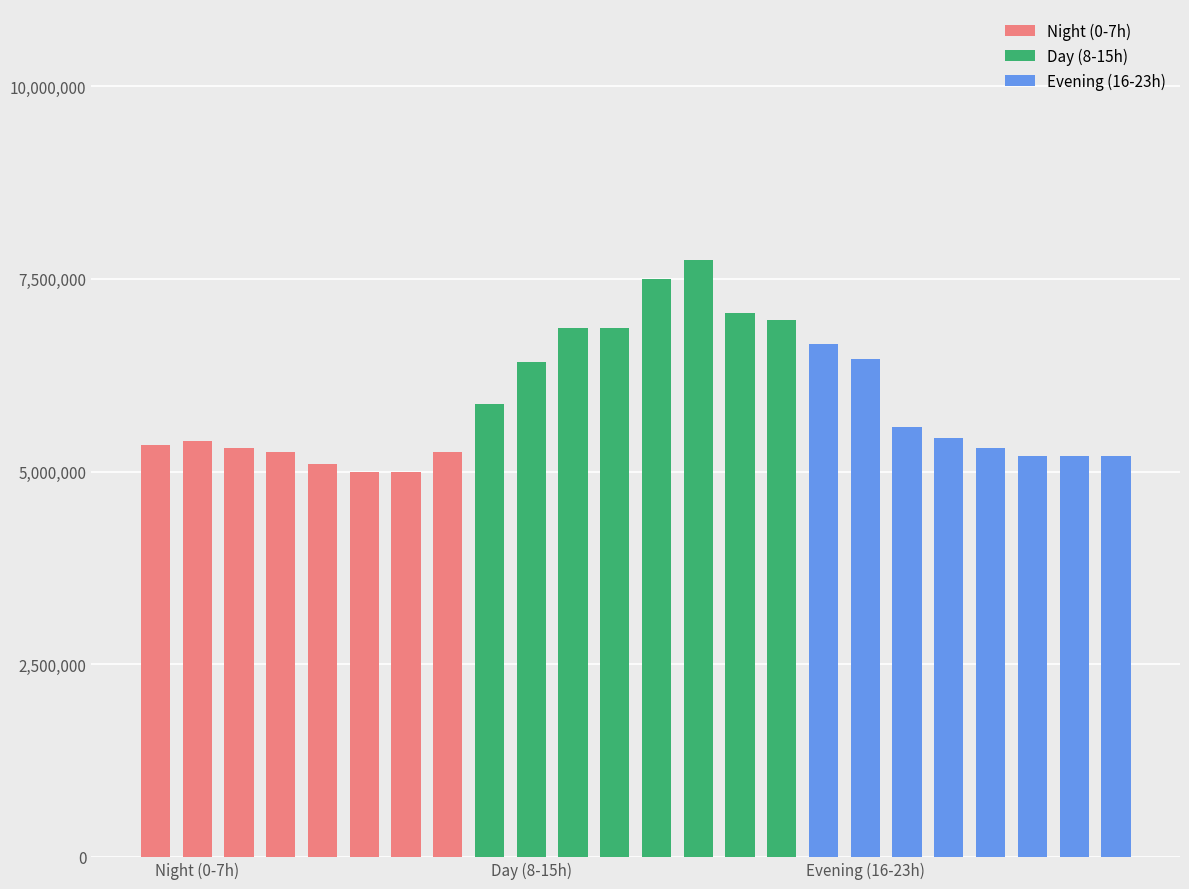

What is the value of the 4th bar from the left?

5250000